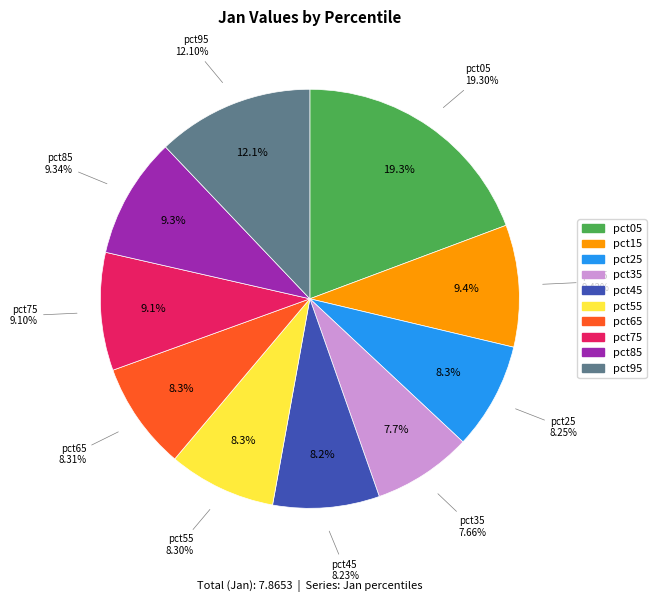

How many slices are in this pie chart?

10